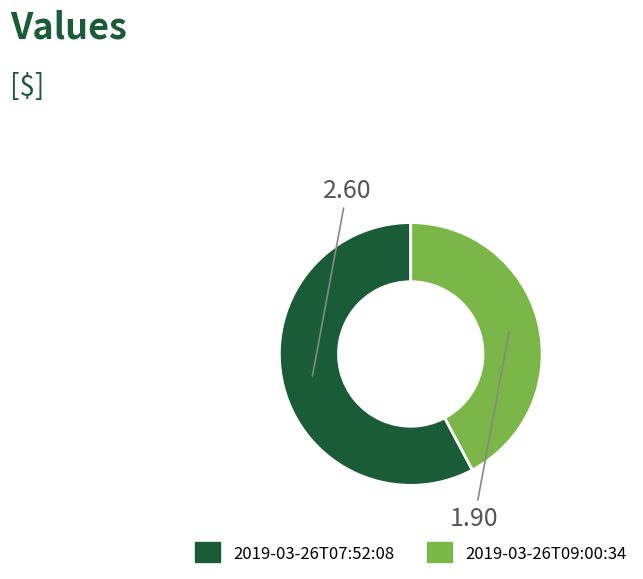

Does any single category account for the majority?

Yes